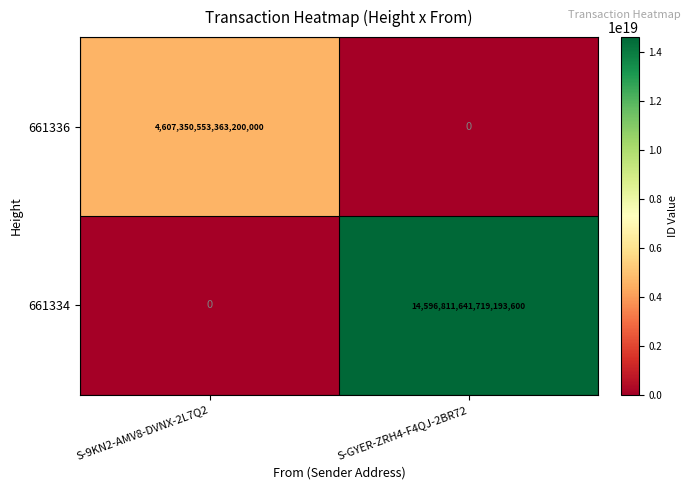

The 661334 series shows -7347759550632248320 at S-9KN2-AMV8-DVNX-2L7Q2. True or false?

False